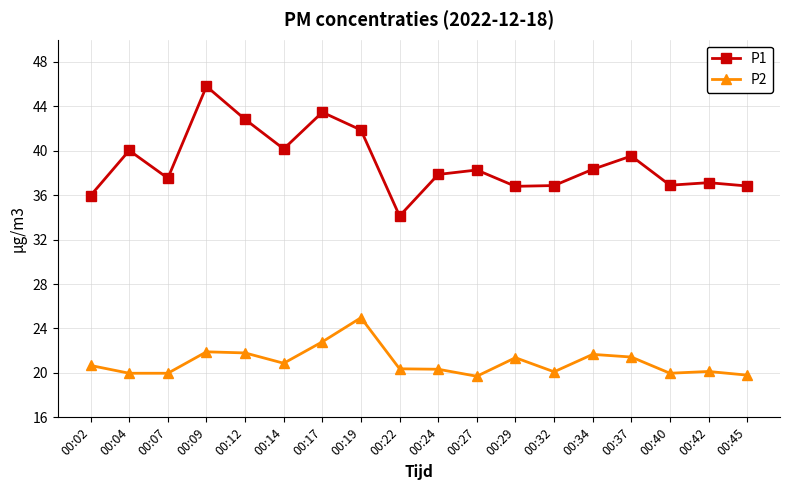

True or false: P1 and P2 intersect in this chart.

False